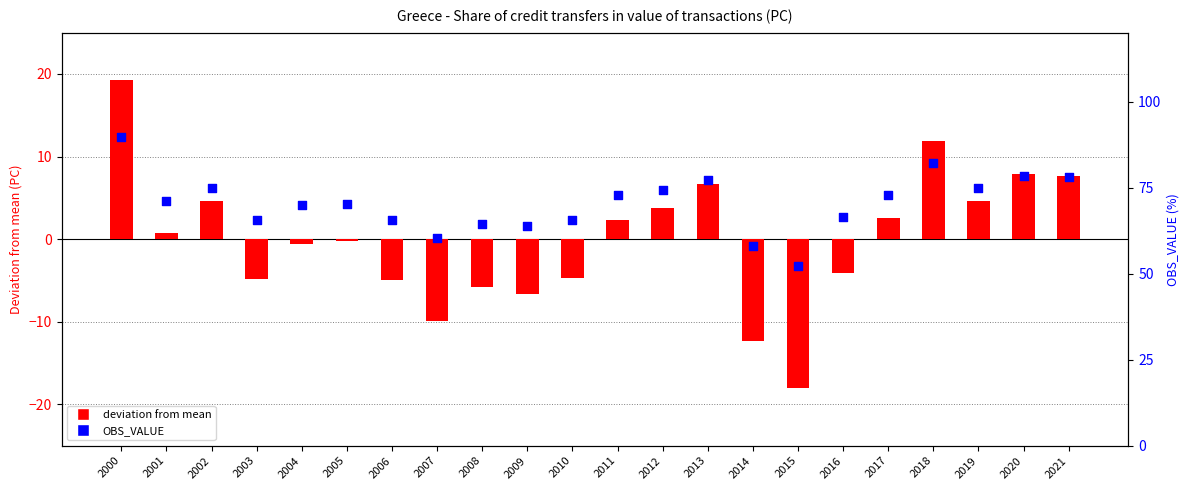

Which series has the largest Y range (max minus min)?

deviation from mean